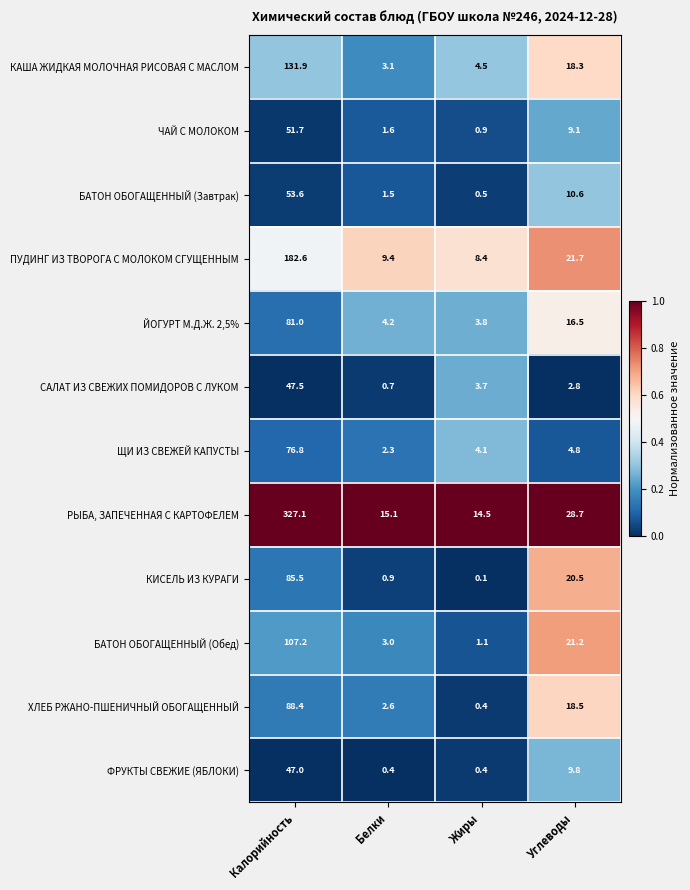

Between Калорийность and Жиры, which series saw the biggest shift?

РЫБА, ЗАПЕЧЕННАЯ С КАРТОФЕЛЕМ